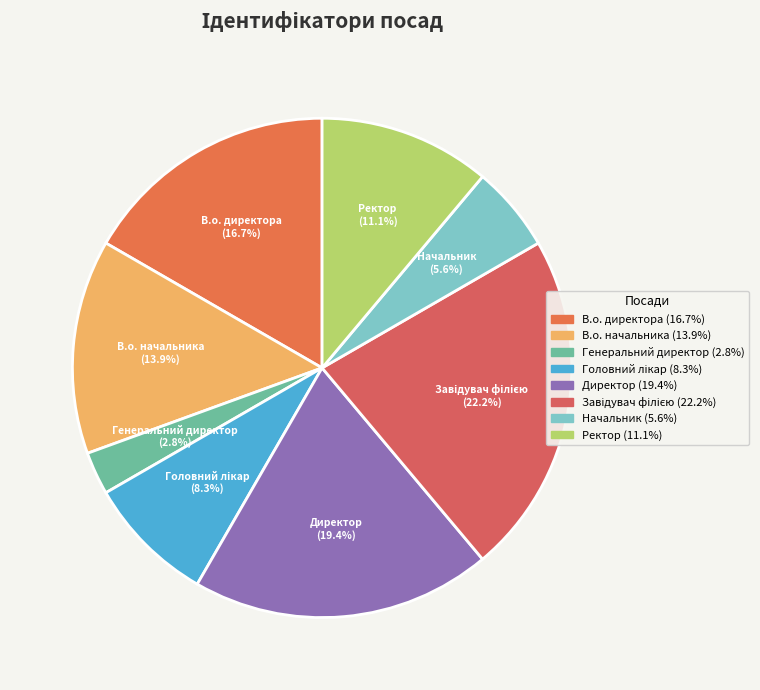

How many slices are in this pie chart?

8